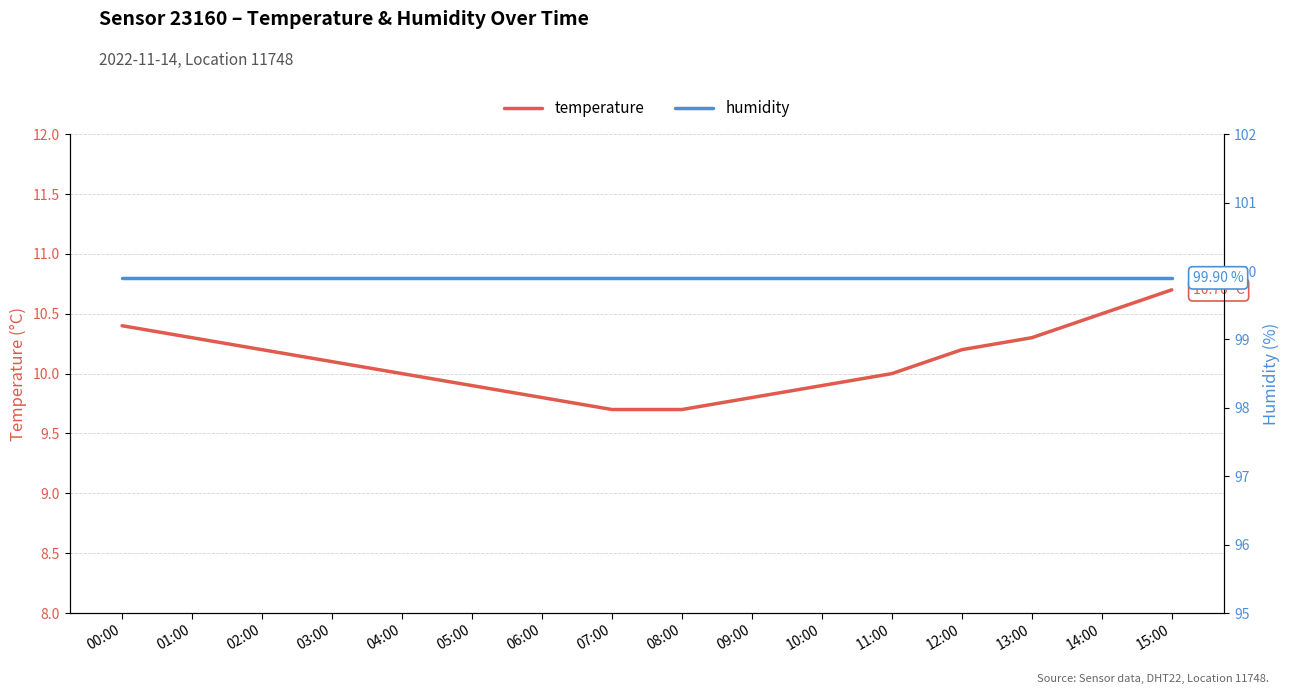

What is the maximum value for humidity?

99.9